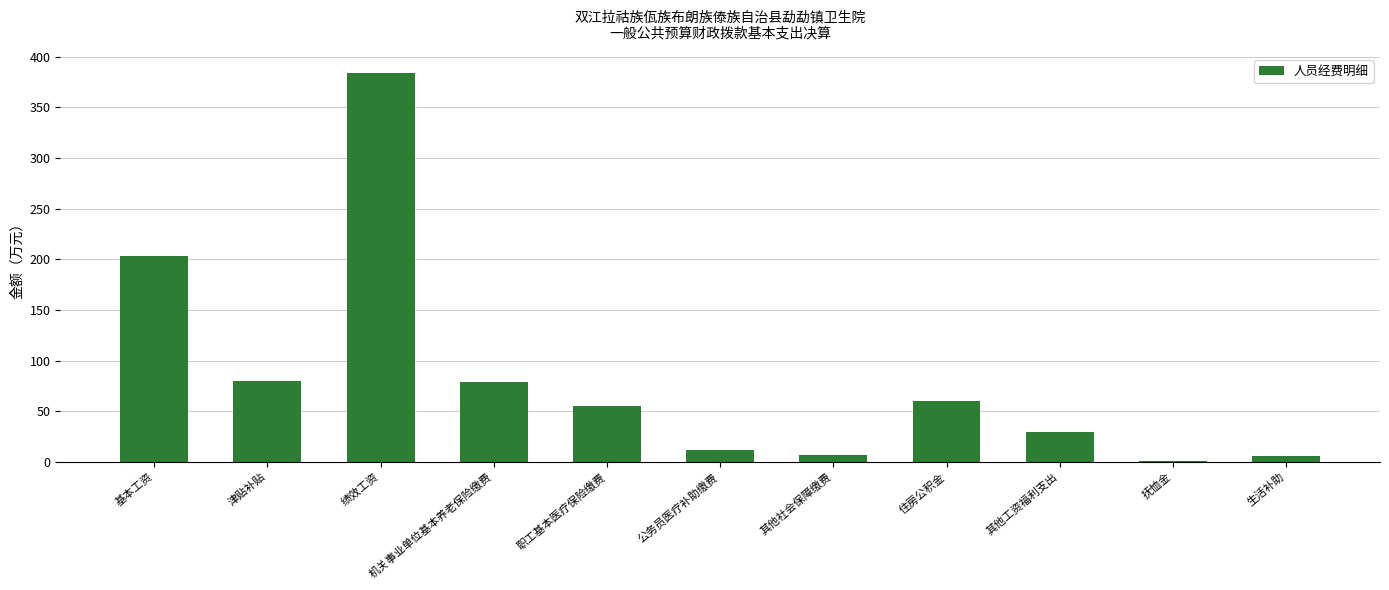

Between 绩效工资 and 其他工资福利支出, which is larger?

绩效工资